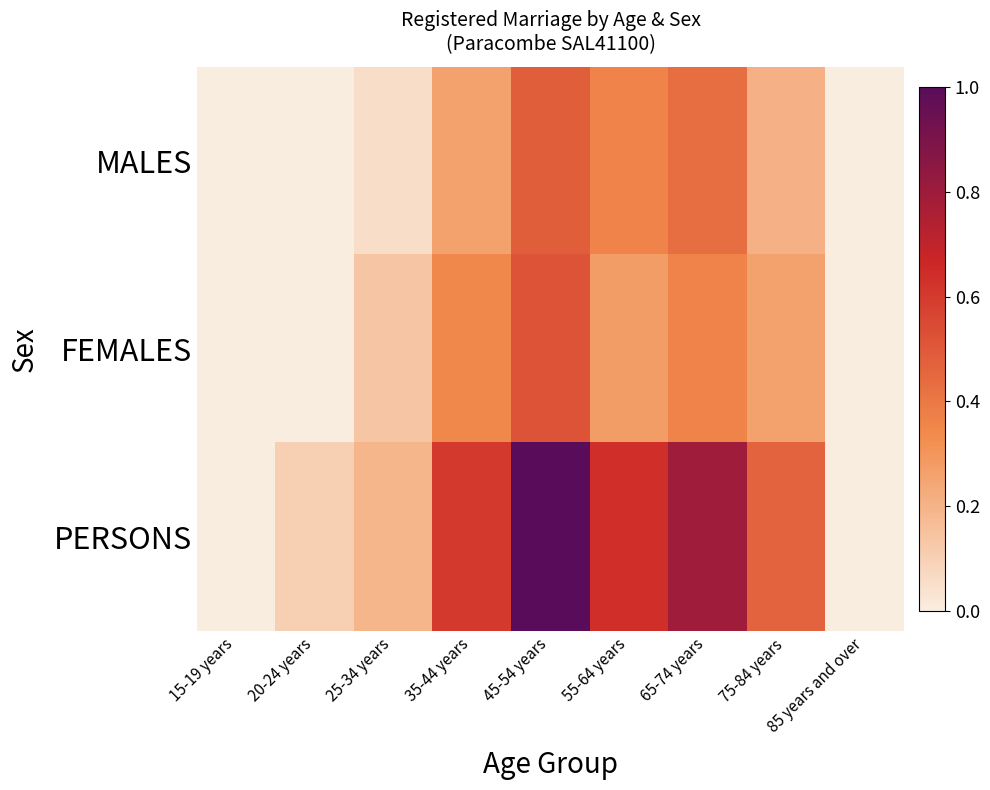

Count the number of data series in this chart.

3